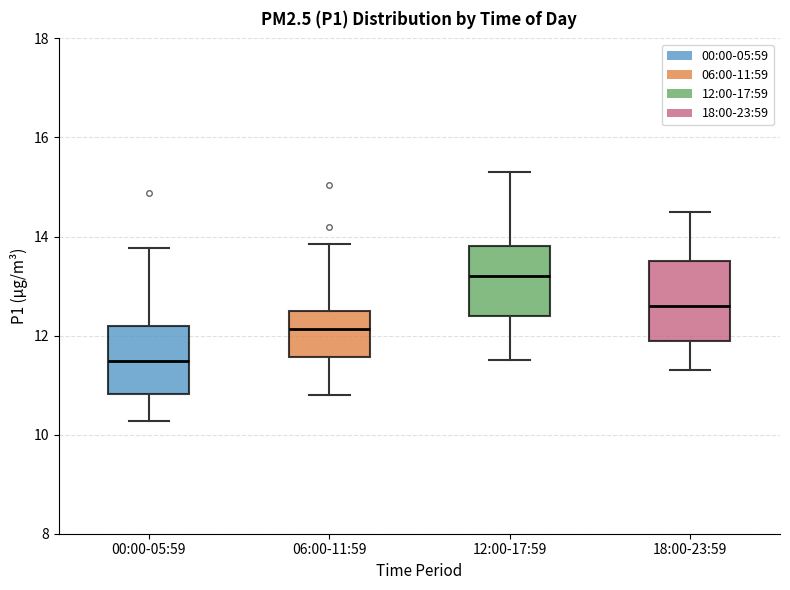

Reading left to right, transcribe this box plot: for each box, give where its median line is, the range the box spans, and where its two whiskers end, as read against the y-axis. The values are not printed on the chart, so give them approximately, as read against the axis.

00:00-05:59: median 11.4, box 10.8 to 12.2, whiskers 10.2 to 13.8
06:00-11:59: median 12.2, box 11.6 to 12.6, whiskers 10.8 to 13.8
12:00-17:59: median 13.2, box 12.4 to 13.8, whiskers 11.6 to 15.4
18:00-23:59: median 12.6, box 12.0 to 13.6, whiskers 11.4 to 14.6